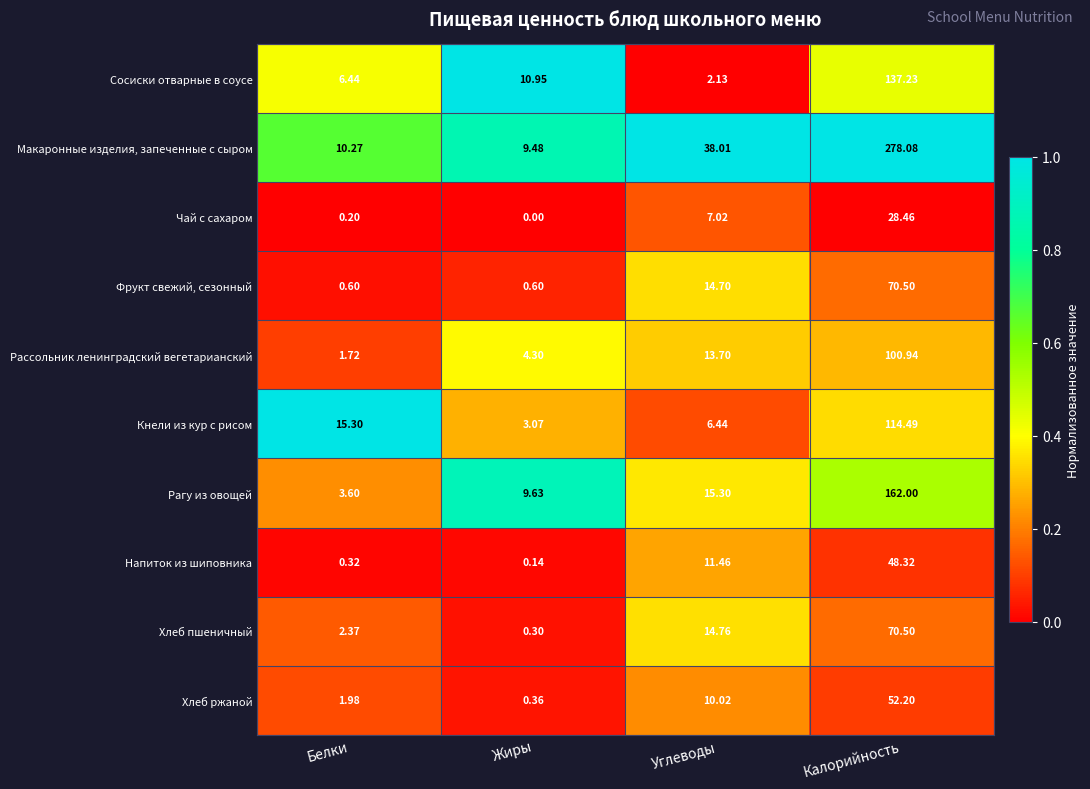

How many series are shown in this chart?

10